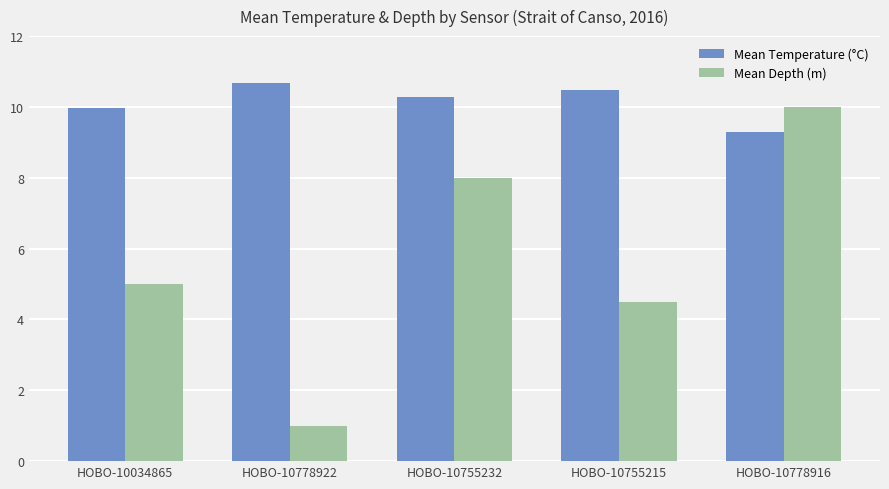

Which category has the highest value across all series?

HOBO-10778922